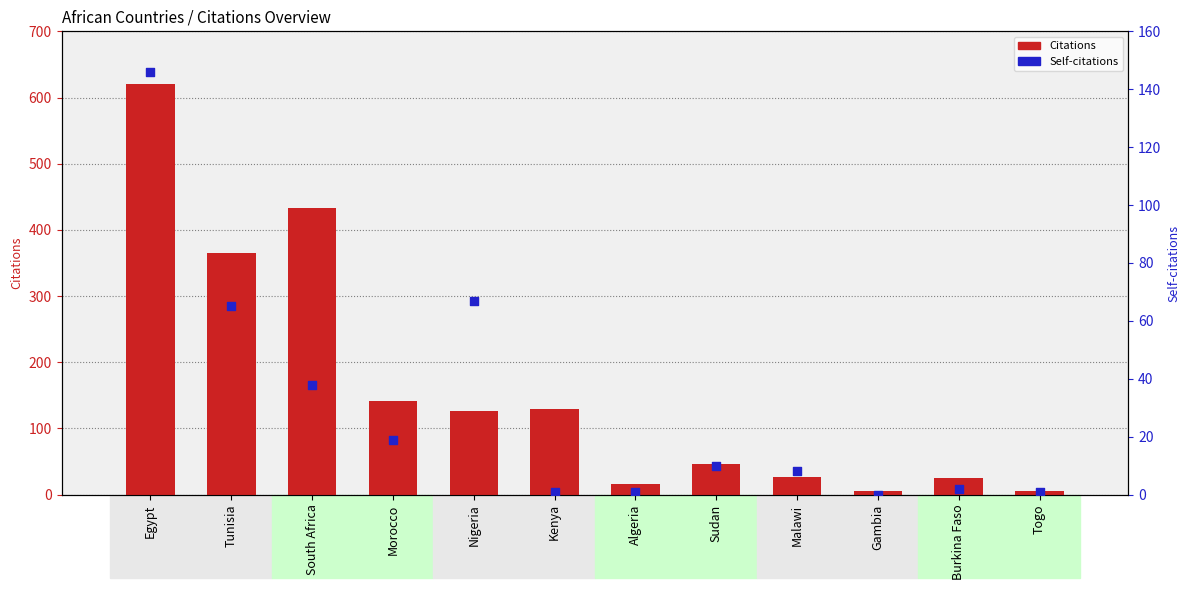

Which series contains the highest Y value?

Citations